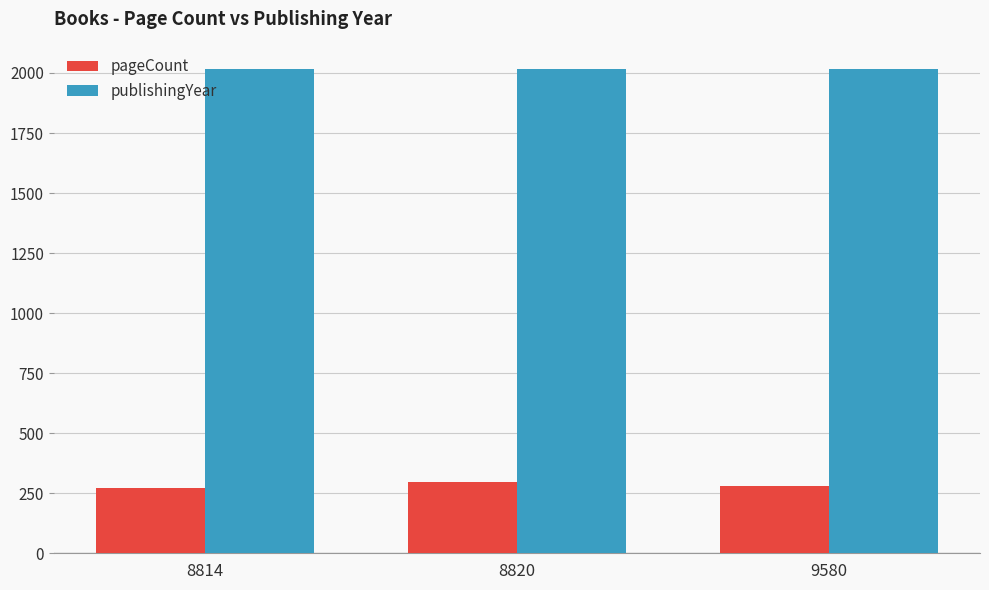

How many distinct data groups are displayed?

2